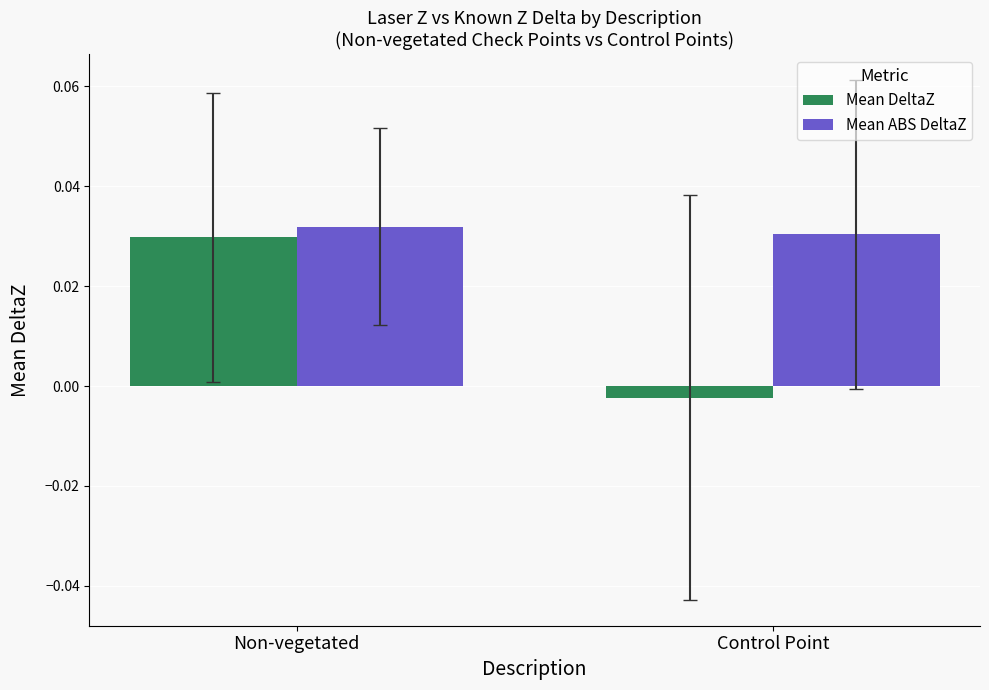

The Mean DeltaZ series shows 0.1 at Non-vegetated. True or false?

False